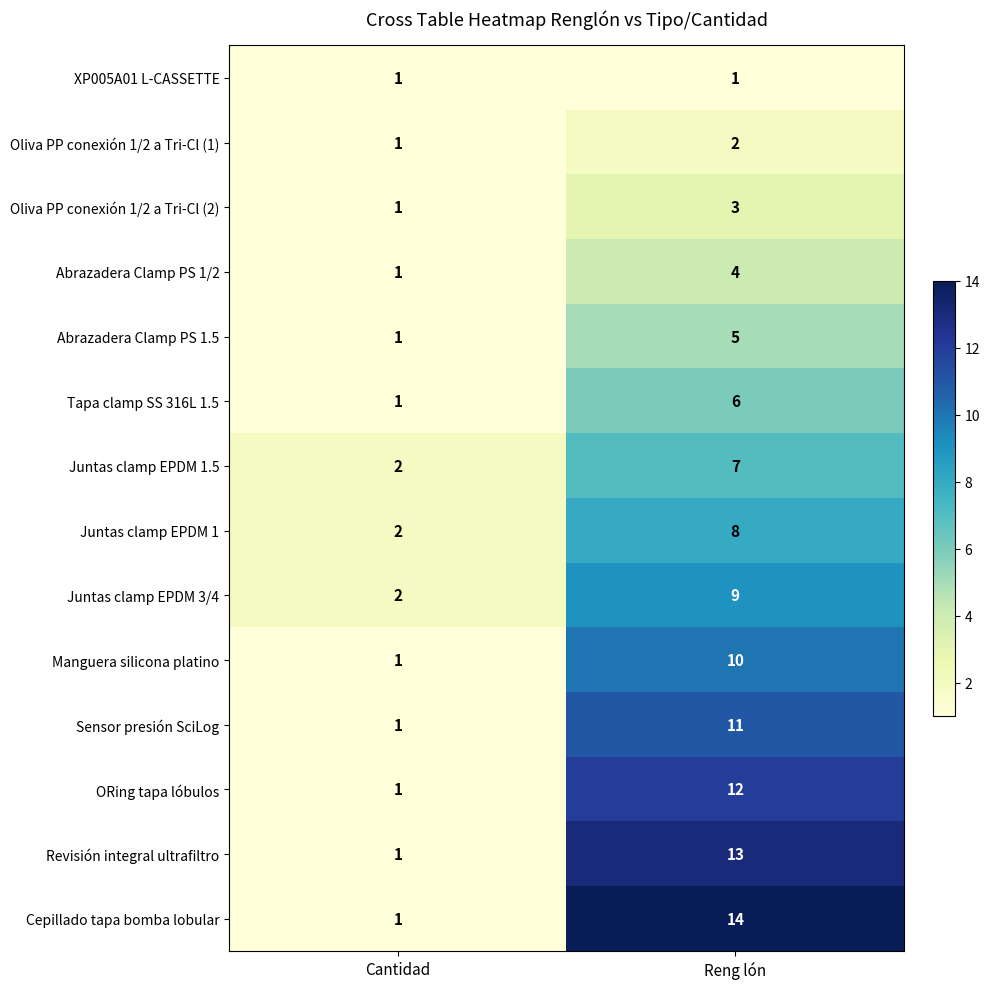

What is the sum of the Abrazadera Clamp PS 1/2 values at Reng lón and Cantidad?

5